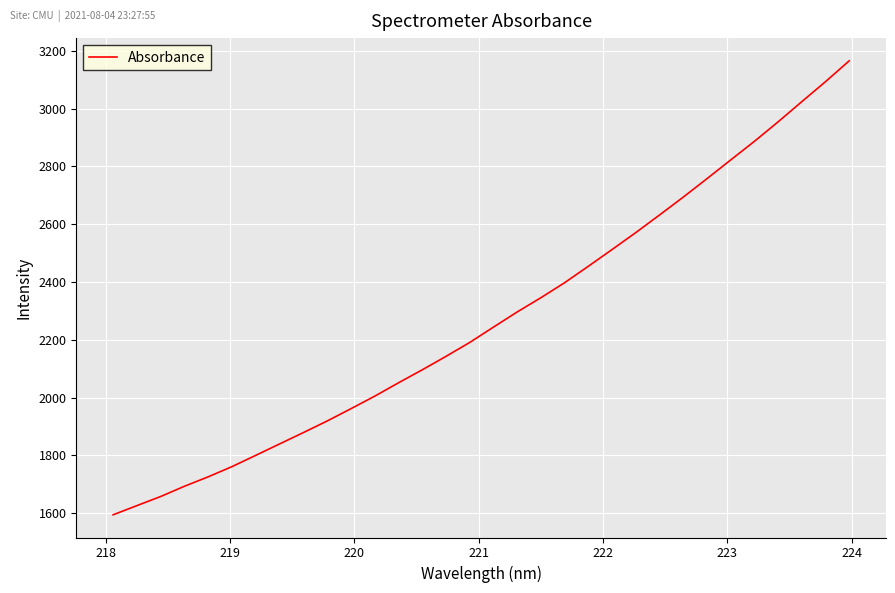

What is the difference between the maximum and minimum values?

1571.5